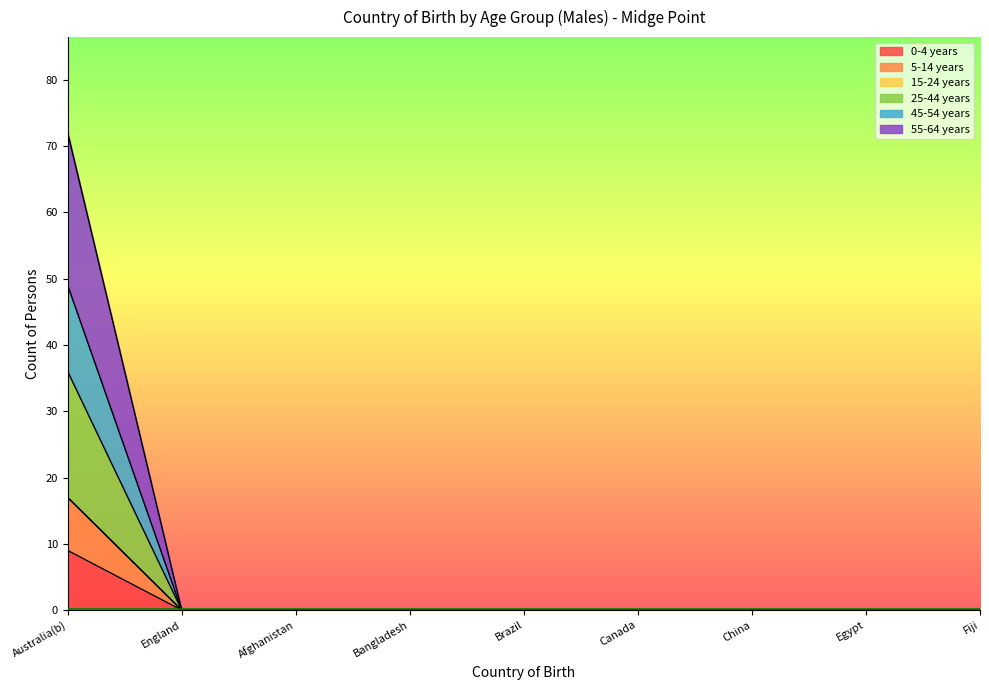

True or false: 0-4 years has a value of 0 at Canada.

True